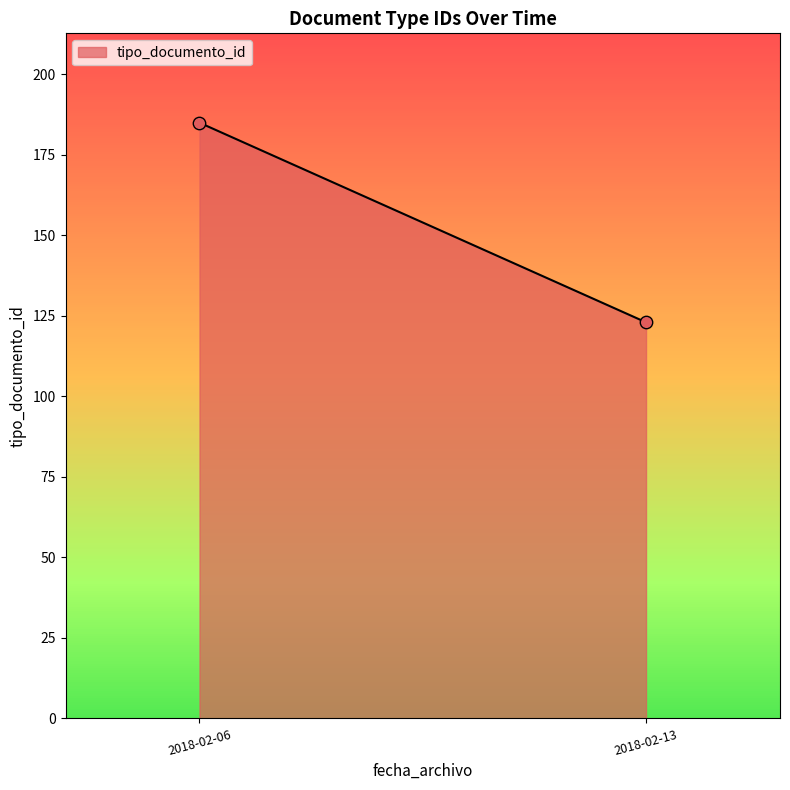

What is the average Y value?

154